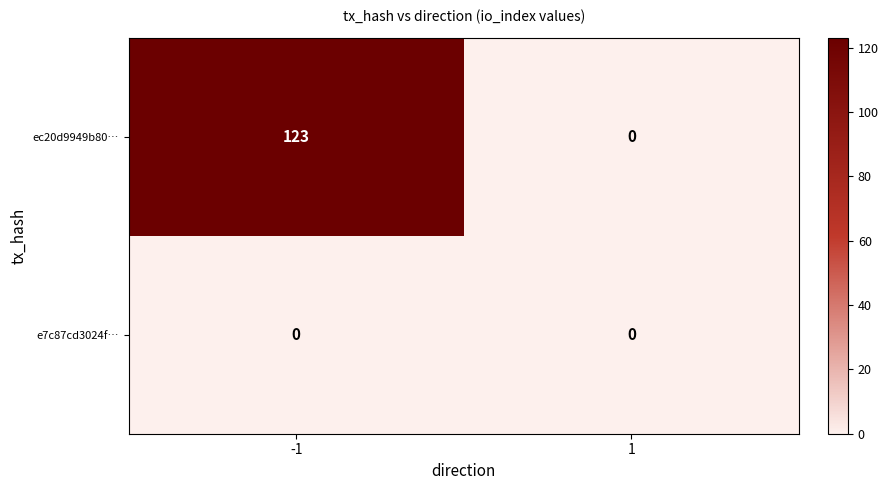

How many categories are shown in the chart?

2